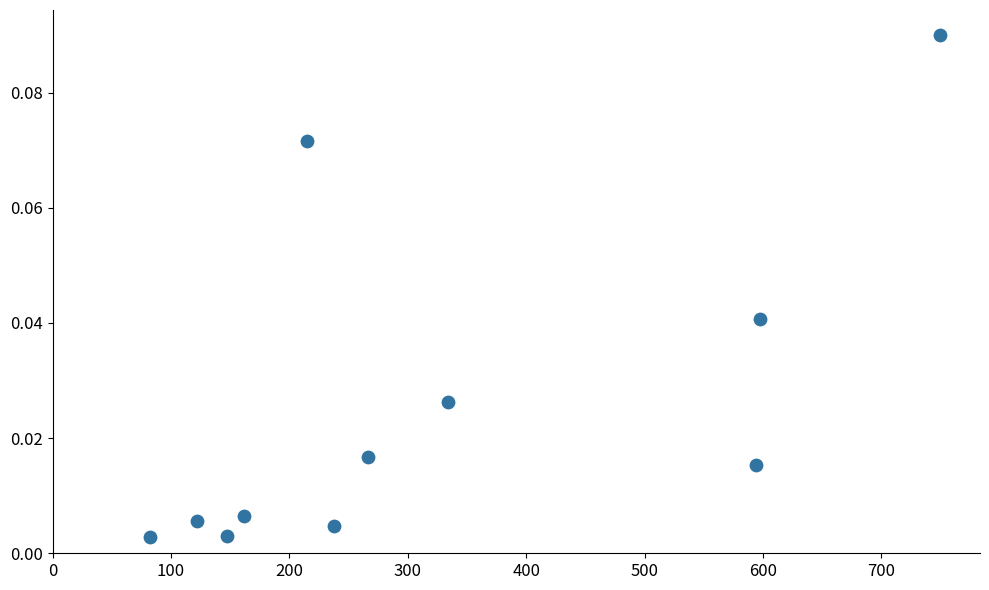

What is the average X value?

318.8